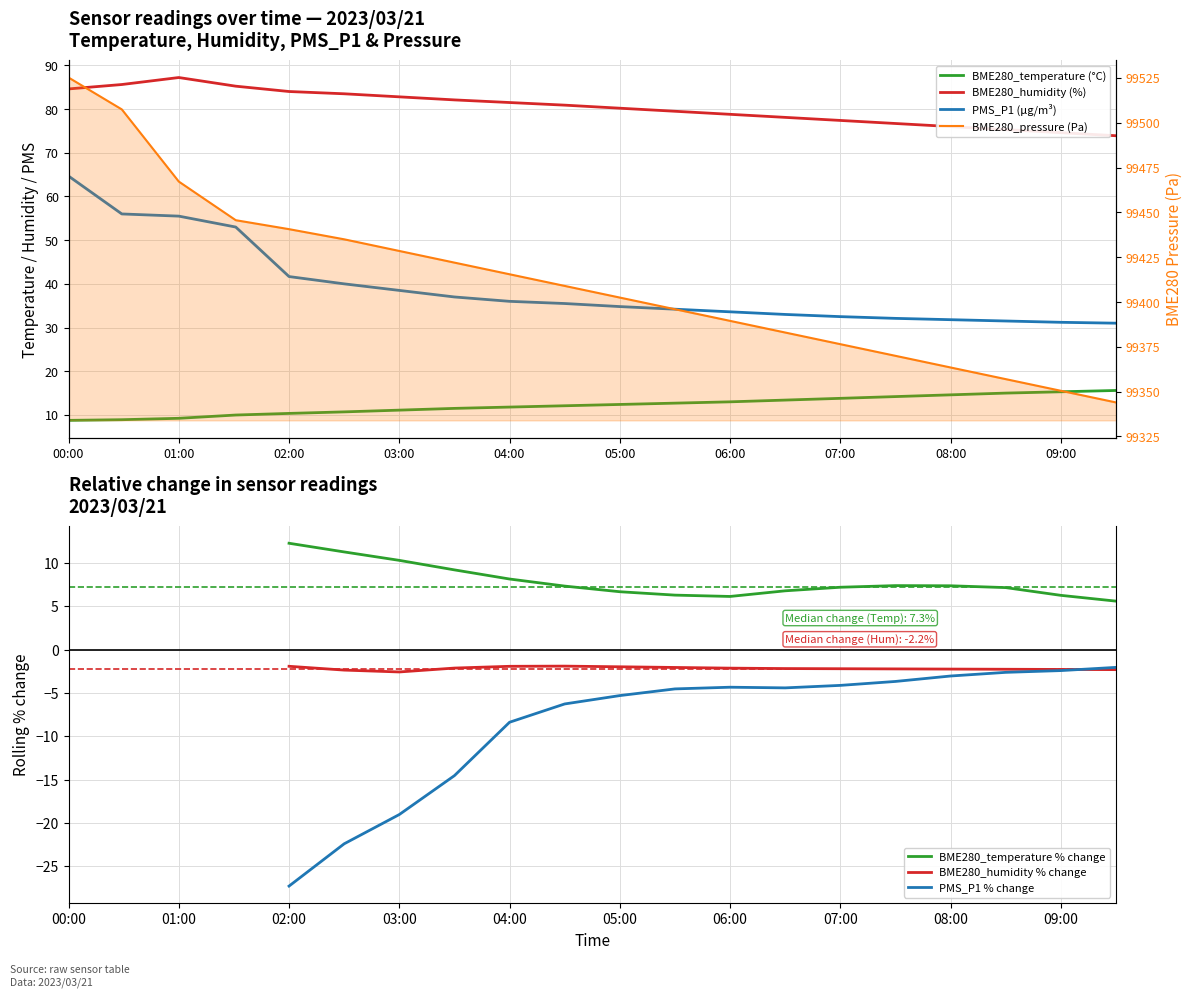

What is the difference between the second highest and second lowest values in the BME280_temperature series?

6.4